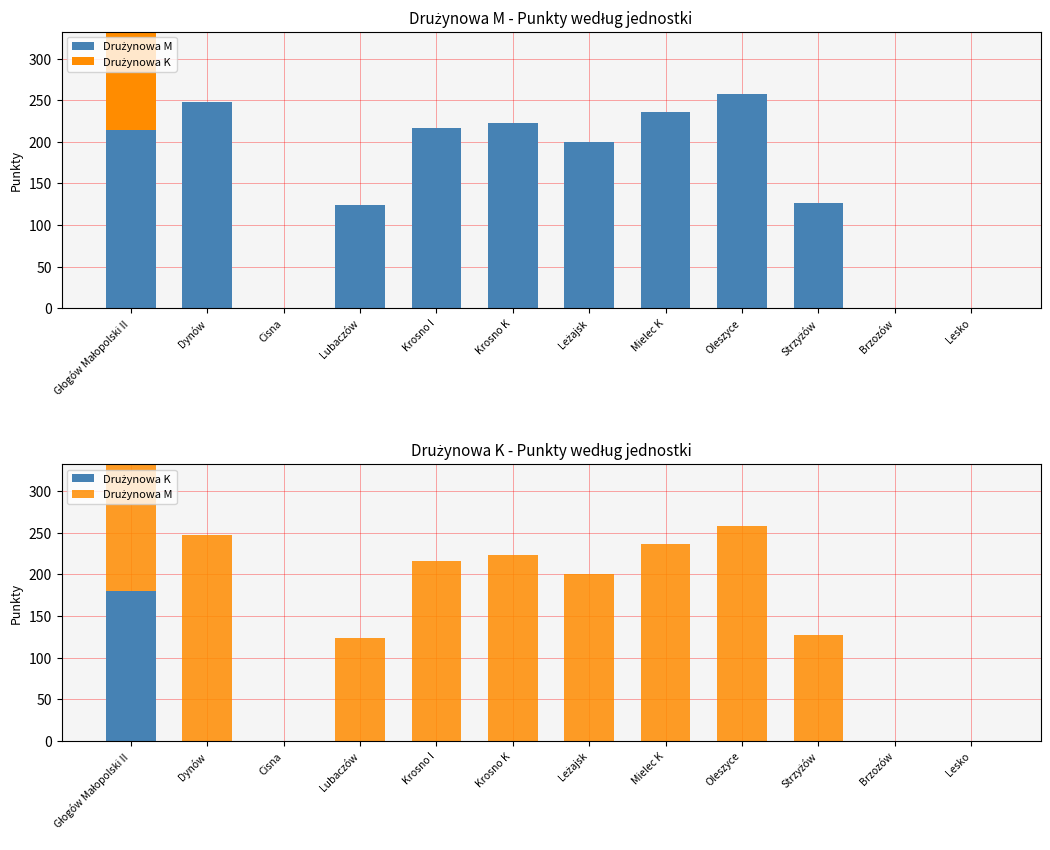

At which label does Drużynowa K reach its peak?

Głogów Małopolski II